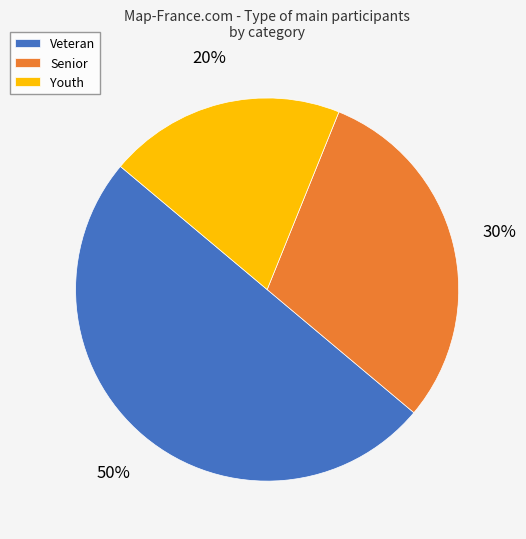

Rank the categories by value from lowest to highest.

Youth, Senior, Veteran